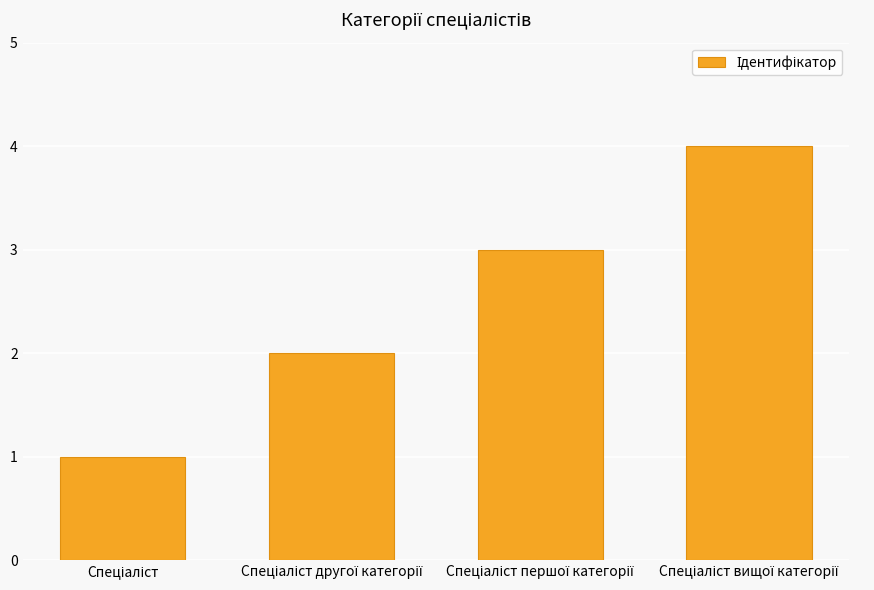

What is the difference between the maximum and minimum values?

3